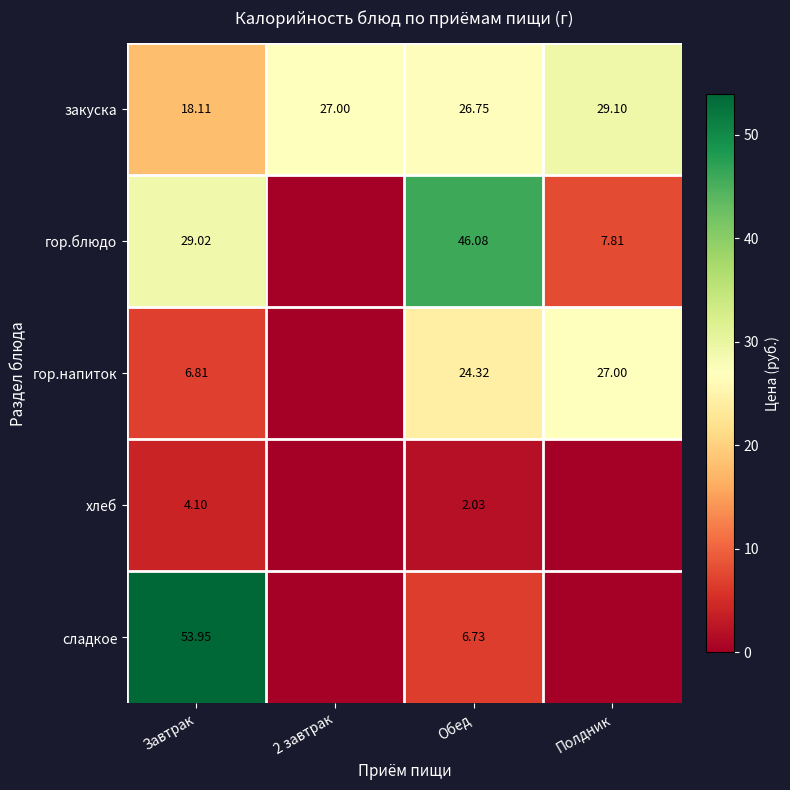

What is the sum of all закуска values?

101.0